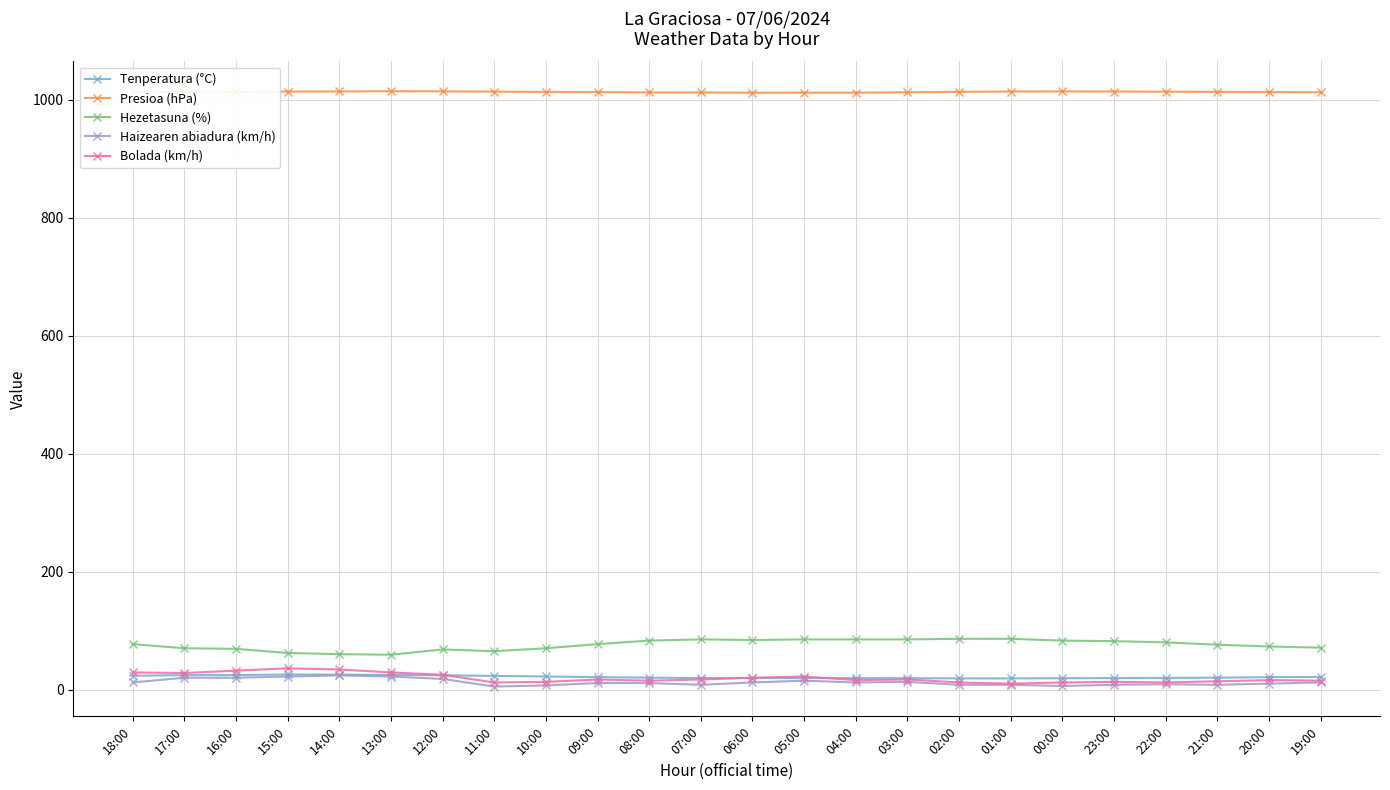

What is the sum of the Presioa (hPa) values at 12:00 and 07:00?

2027.3